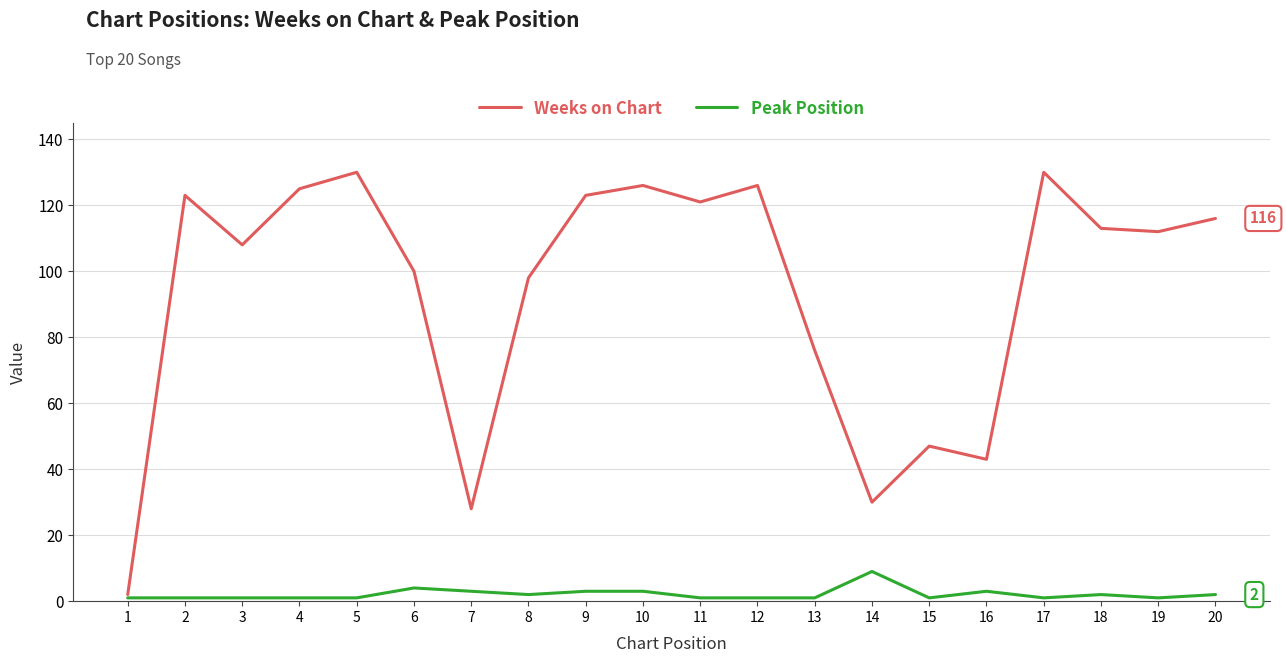

Is the value of Weeks on Chart at 2 greater than the value of Peak Position at 5?

Yes